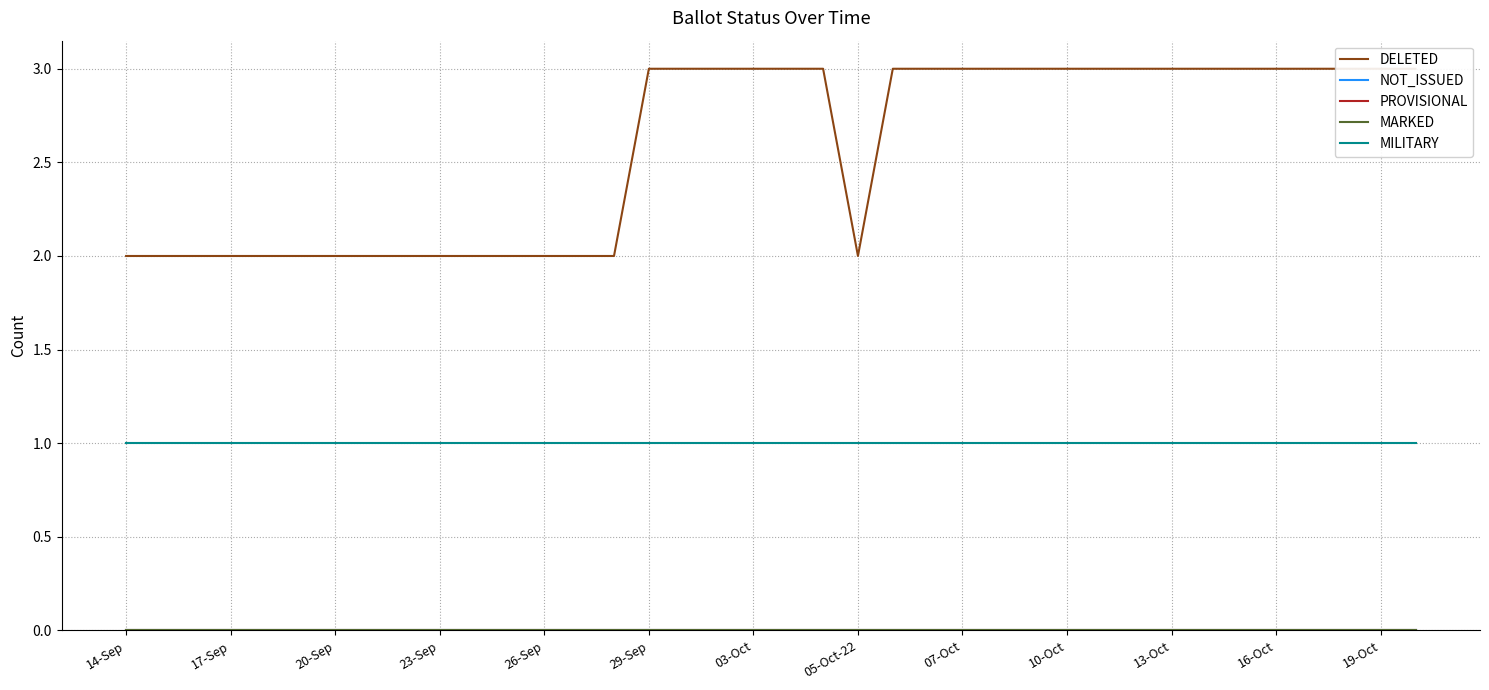

True or false: DELETED has a value of 3 at 29.

True